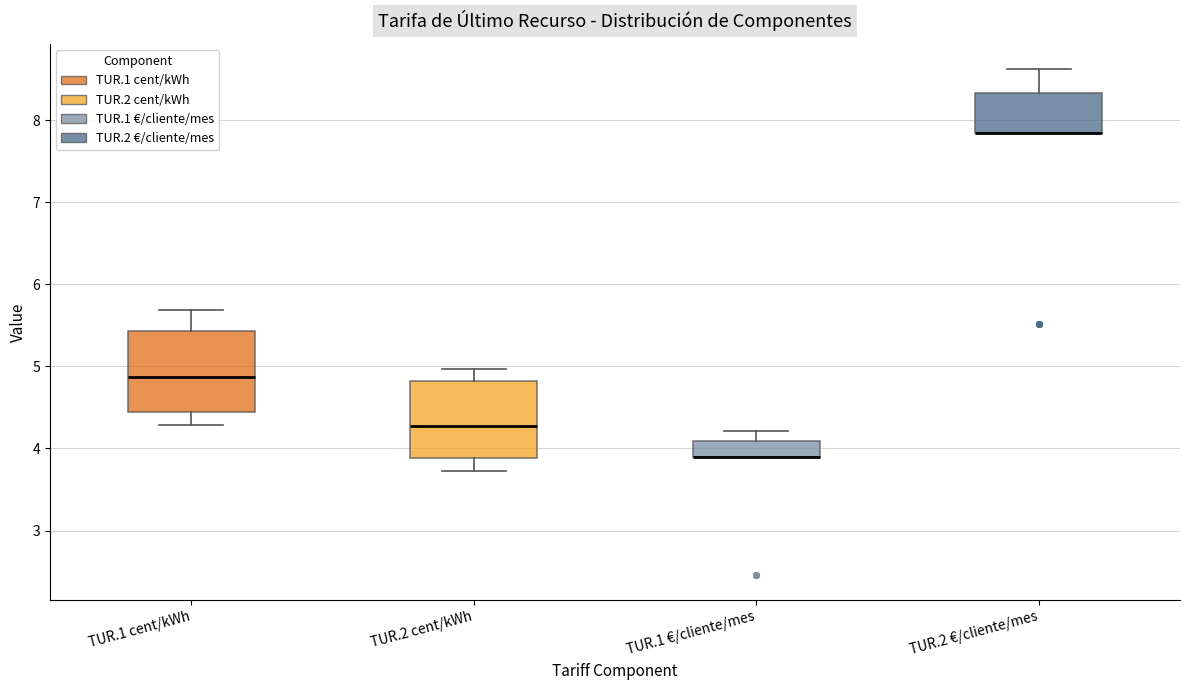

Reading left to right, read every box against the y-axis: the position of its median line, the range the box covers, and the ends of its whiskers. The values are not printed on the chart, so give them approximately, as read against the axis.

TUR.1 cent/kWh: median 4.9, box 4.4 to 5.4, whiskers 4.3 to 5.7
TUR.2 cent/kWh: median 4.3, box 3.9 to 4.8, whiskers 3.7 to 5.0
TUR.1 €/cliente/mes: median 3.9 (drawn on the box's lower edge), box 3.9 to 4.1, whiskers 3.9 to 4.2
TUR.2 €/cliente/mes: median 7.8 (drawn on the box's lower edge), box 7.8 to 8.3, whiskers 7.8 to 8.6